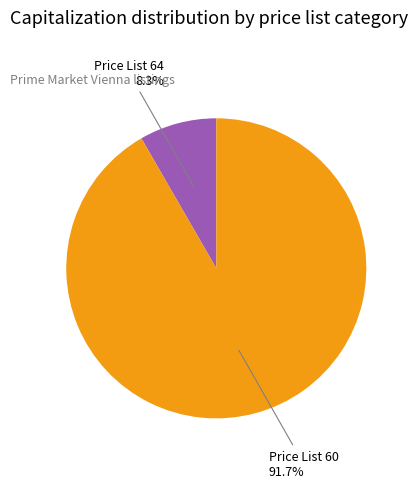

Does any single category account for the majority?

Yes